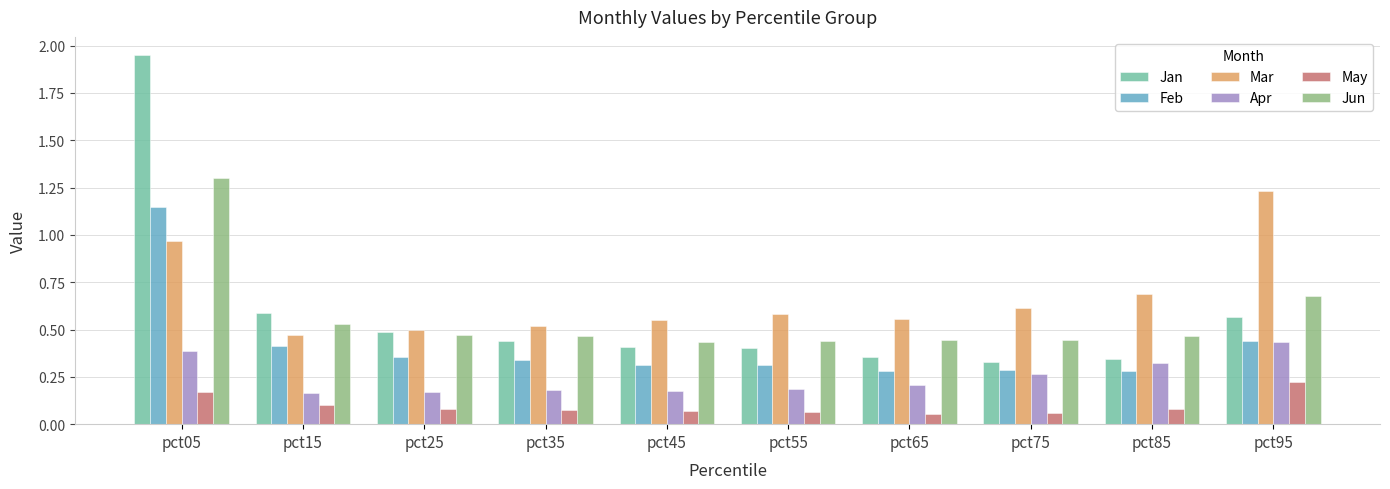

What is the sum of the Jan values at pct65 and pct95?

0.9